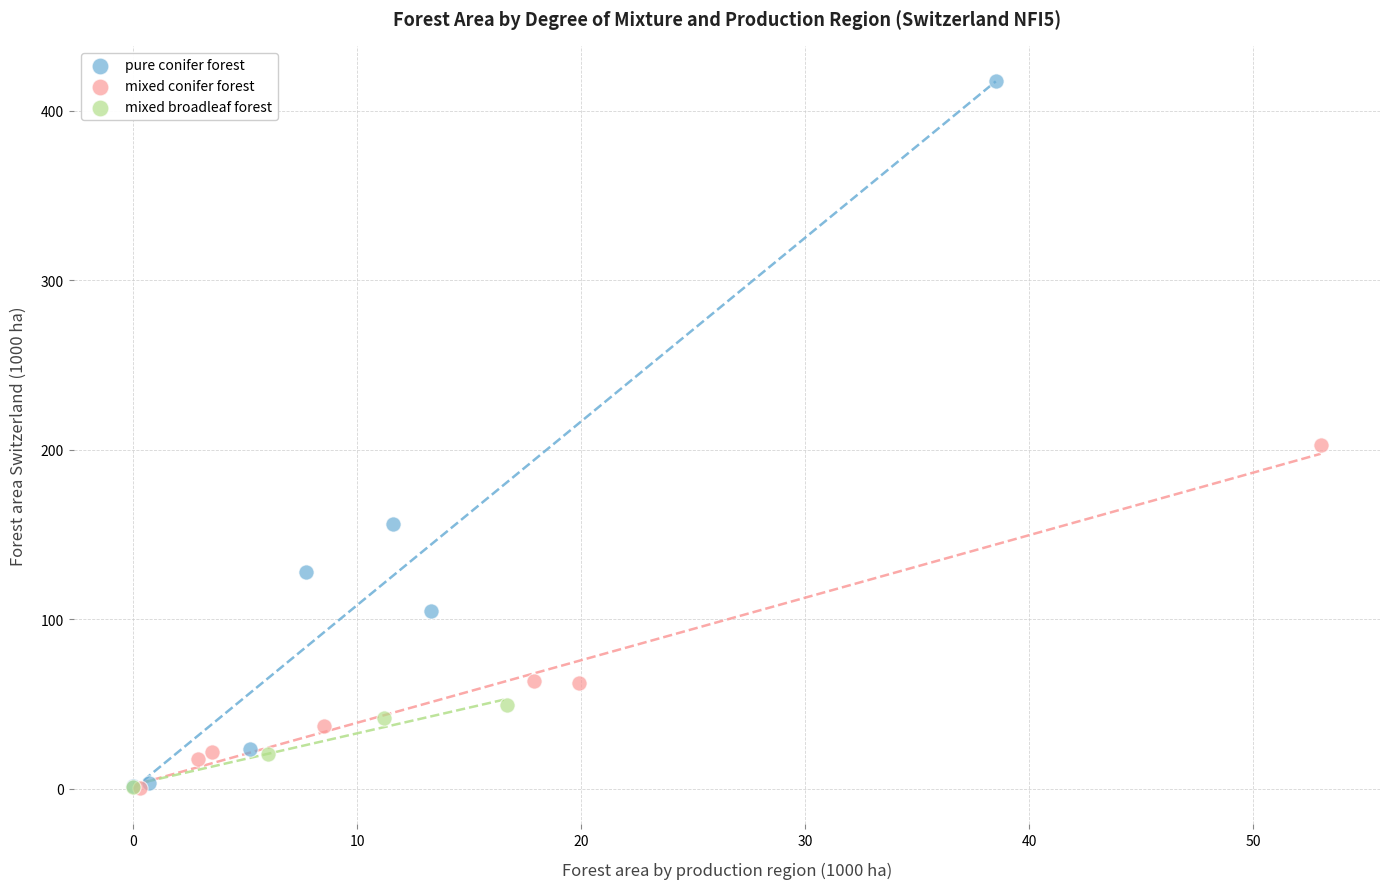

Which series reaches the maximum Y coordinate?

pure conifer forest